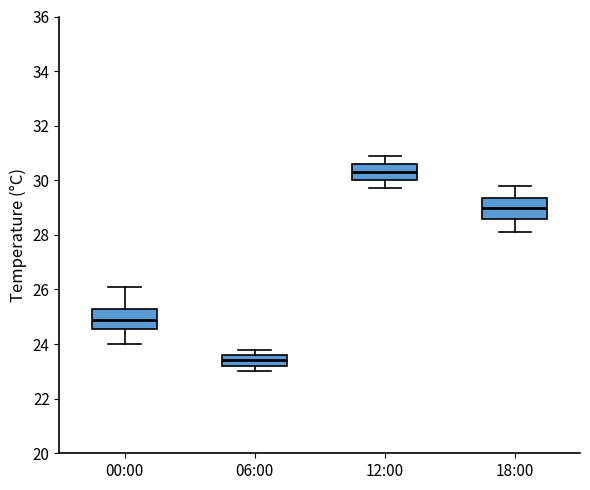

Which box has the highest median line?

12:00